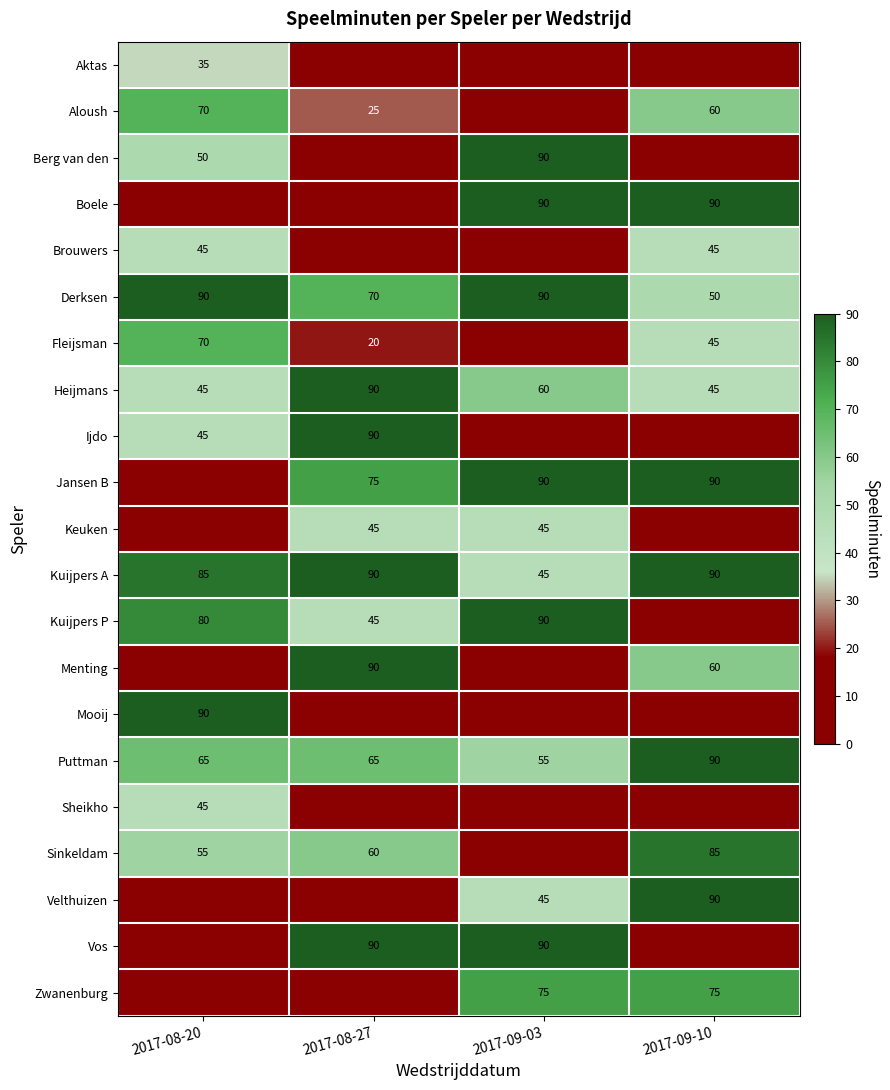

What is the difference between the maximum and minimum values in the Kuijpers A series?

45